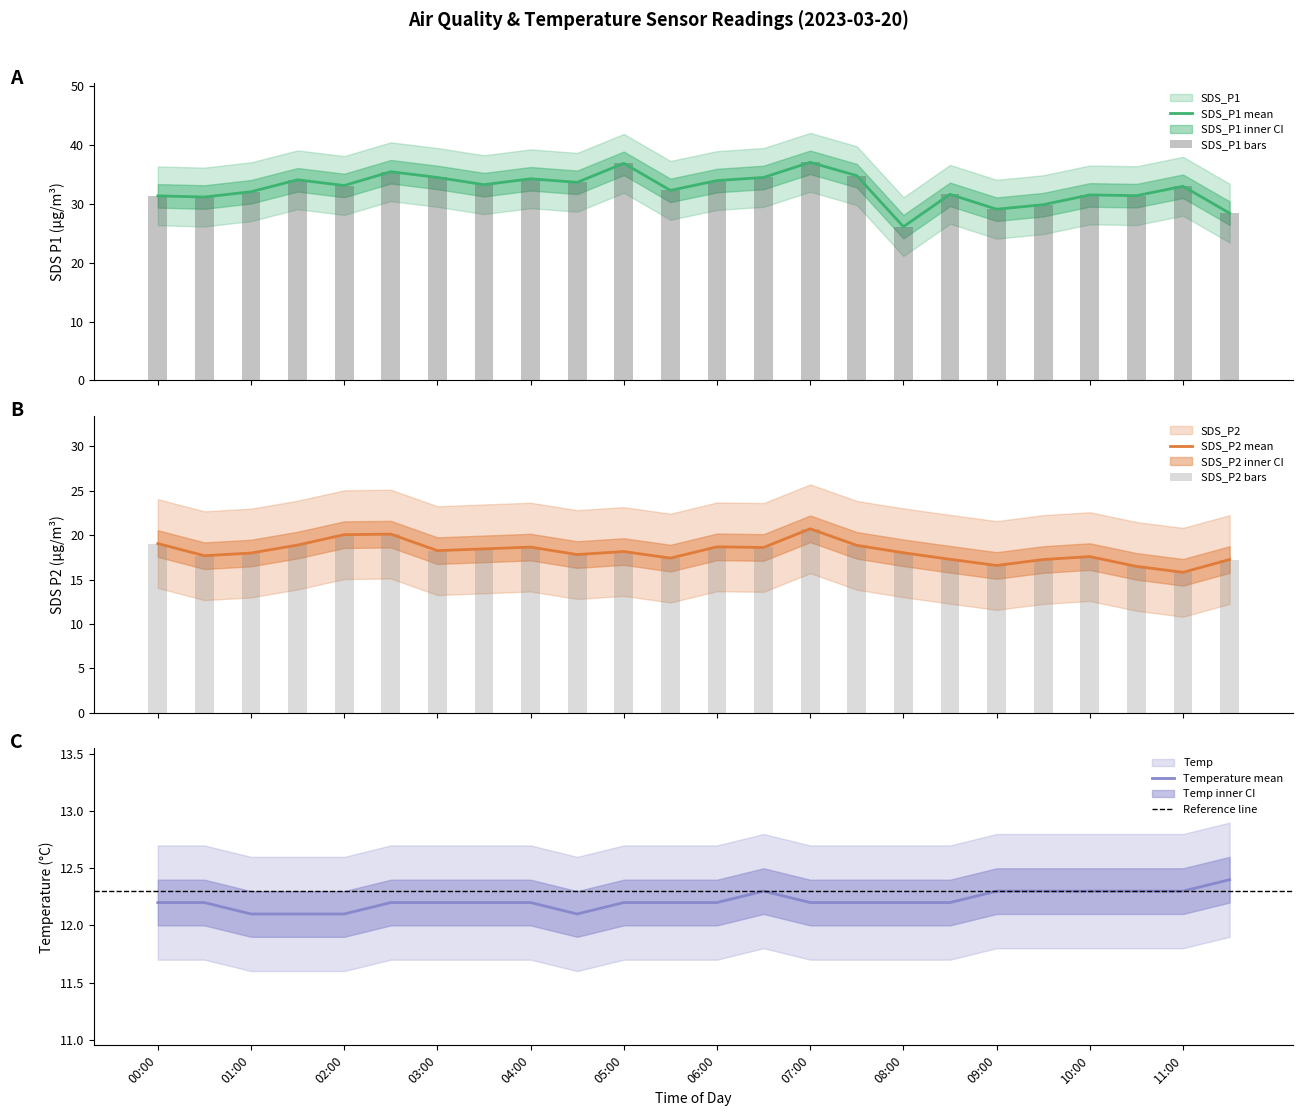

Which category has the lowest value in the Temp series?

01:00